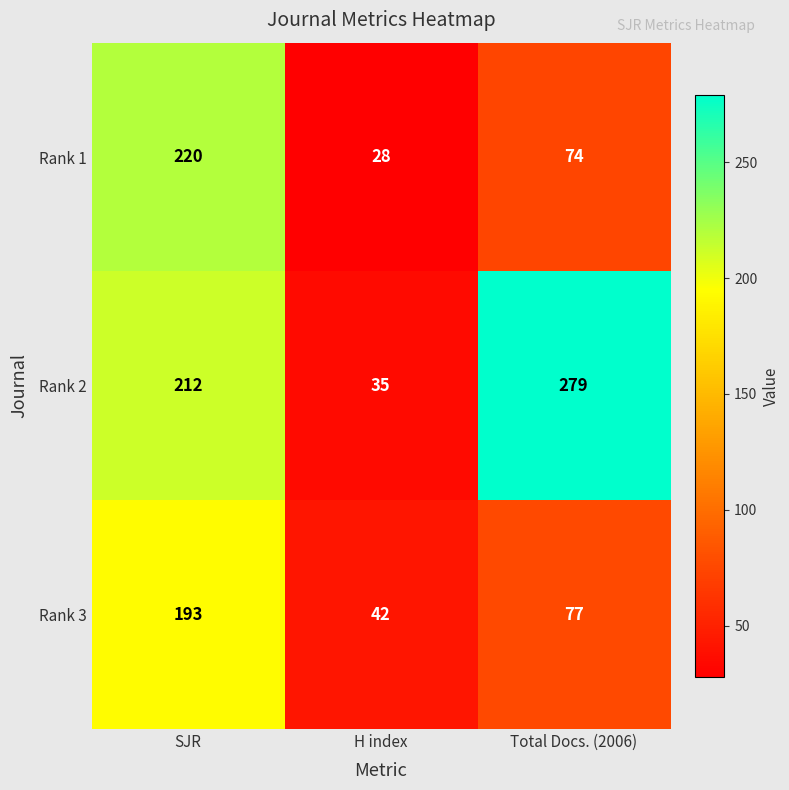

Reading right to left, transcribe all the data shown in this chart.

Rank 1: Total Docs. (2006)=74	H index=28	SJR=220
Rank 2: Total Docs. (2006)=279	H index=35	SJR=212
Rank 3: Total Docs. (2006)=77	H index=42	SJR=193